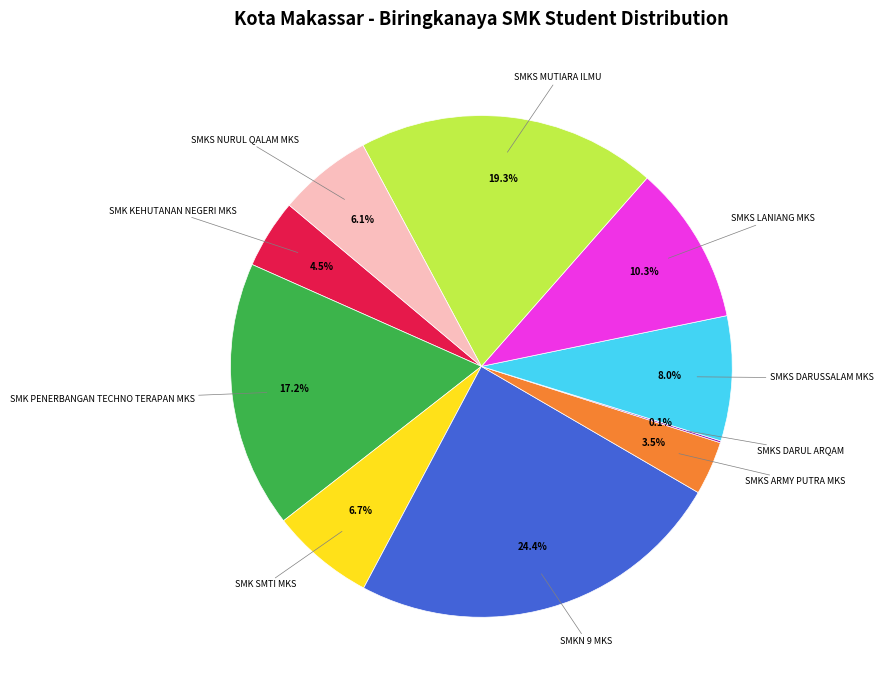

Is there any slice that represents more than half of the pie?

No